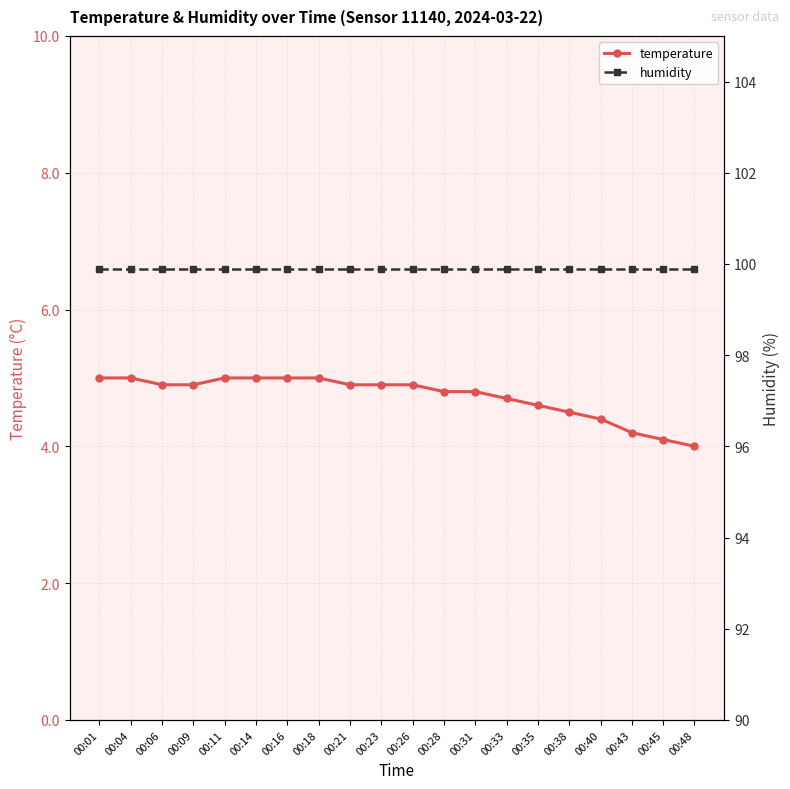

Rank the series by their average value, from lowest to highest.

temperature, humidity